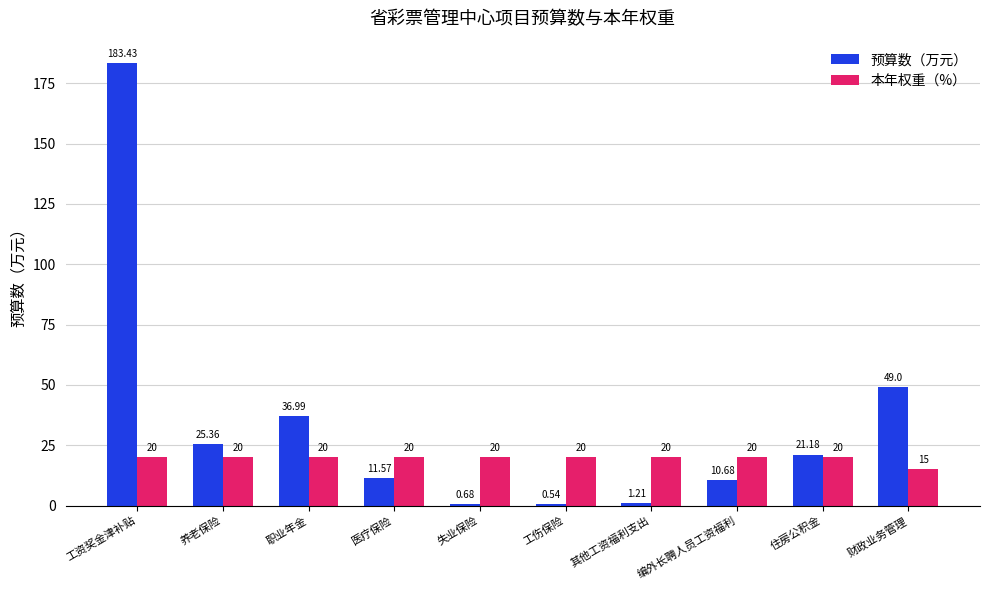

Between 医疗保险 and 其他工资福利支出, which series saw the biggest shift?

预算数（万元）